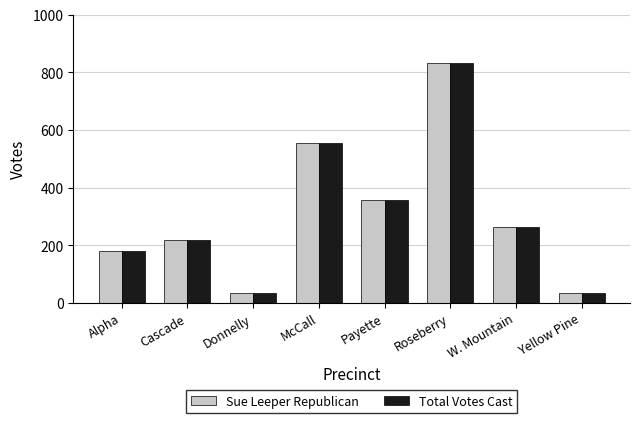

What is the difference between the second highest and second lowest values in the Total Votes Cast series?

519